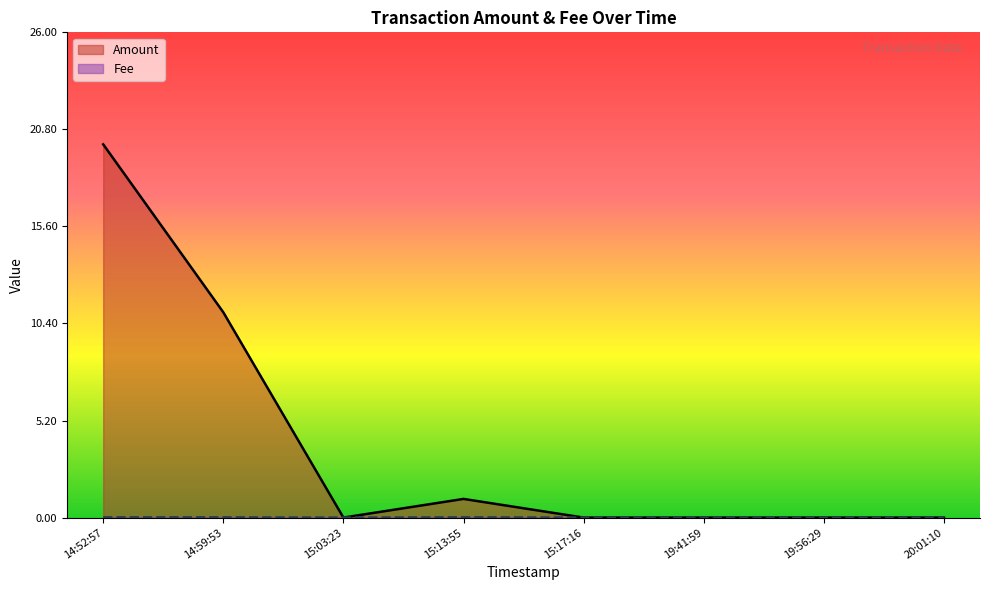

Which category has the lowest value across all series?

15:03:23